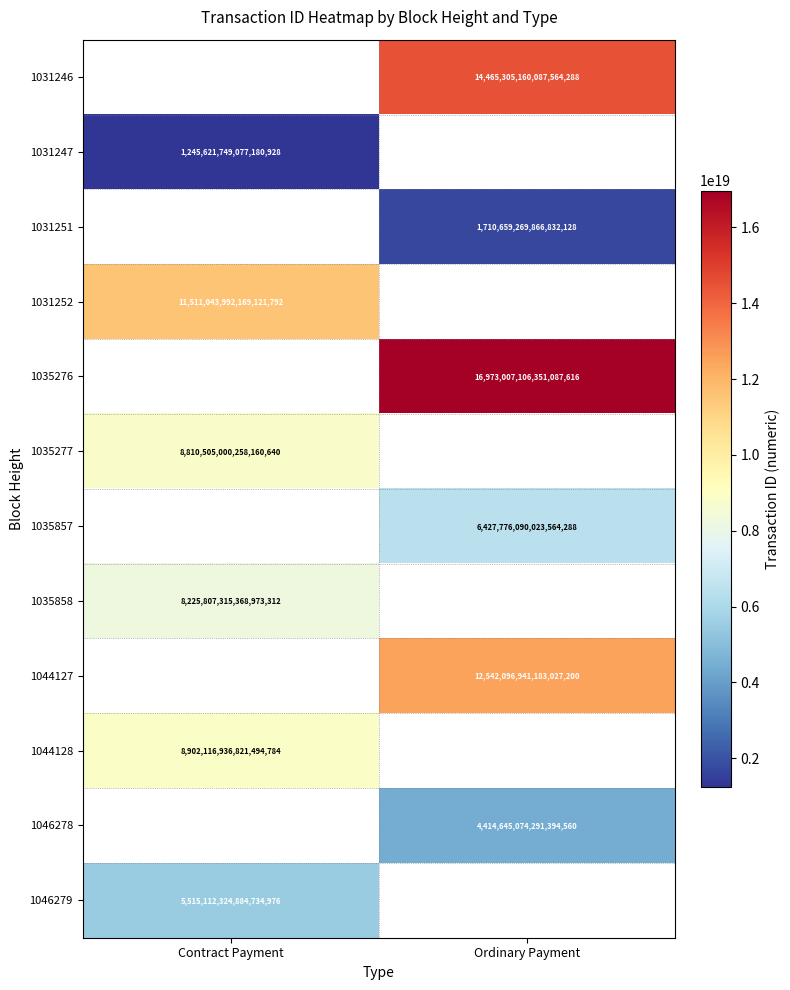

The 1035276 series shows 16973007106351087616 at Ordinary Payment. True or false?

True